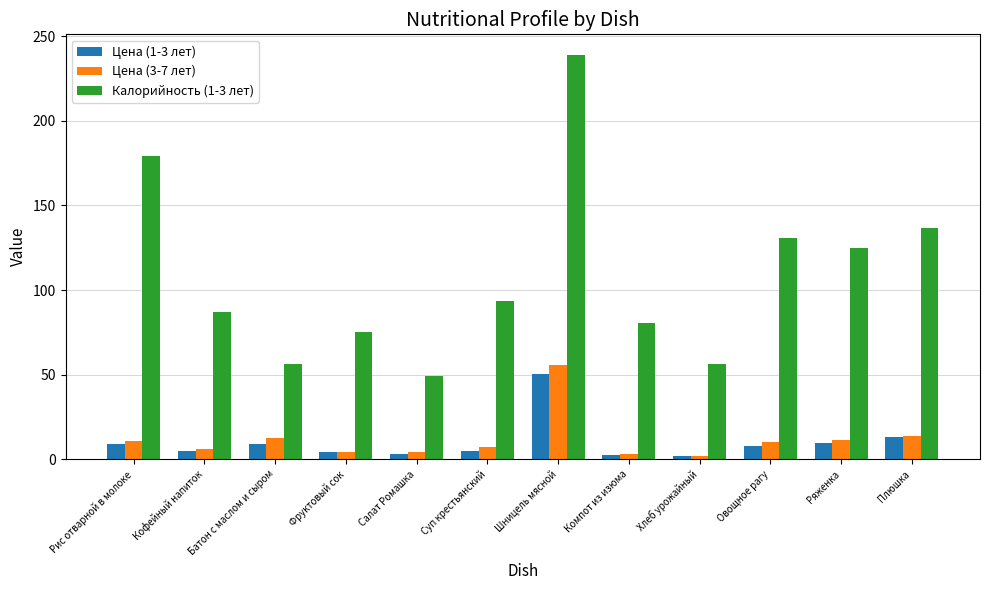

What position from the left is Шницель мясной?

7